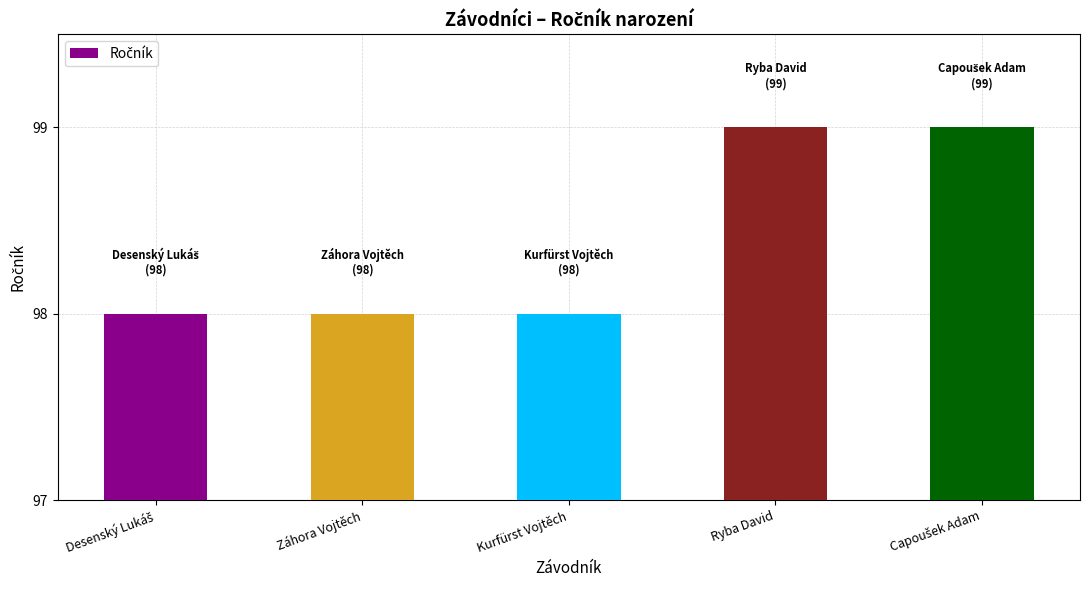

What value does the data have at Kurfürst Vojtěch?

98